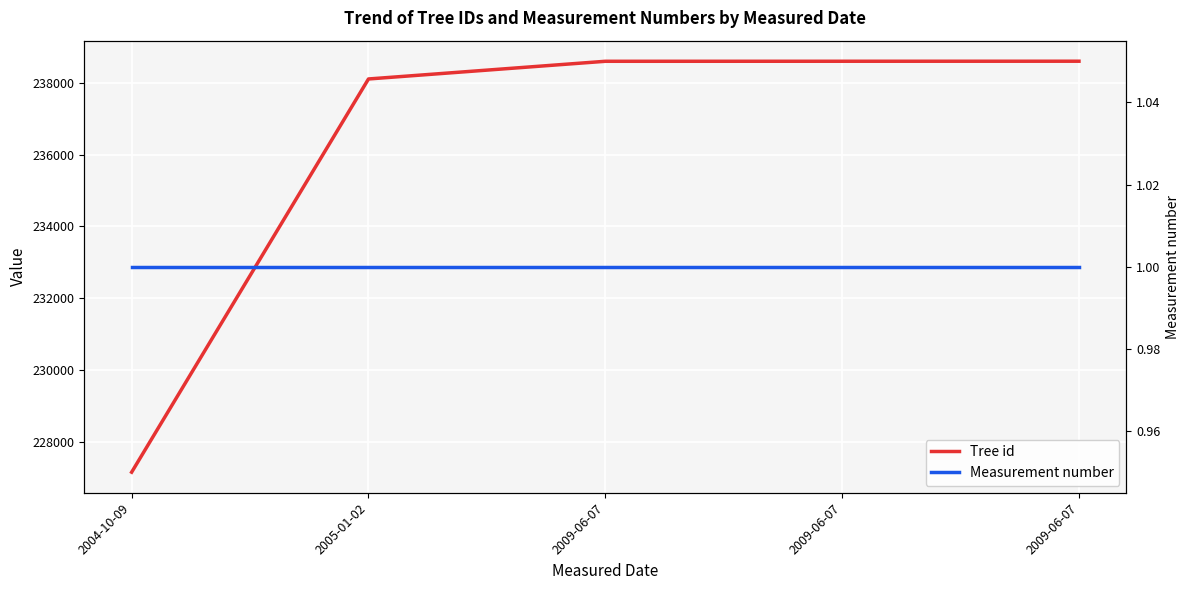

Is the value of Tree id at 2004-10-09 greater than the value of Measurement number at 2009-06-07?

Yes